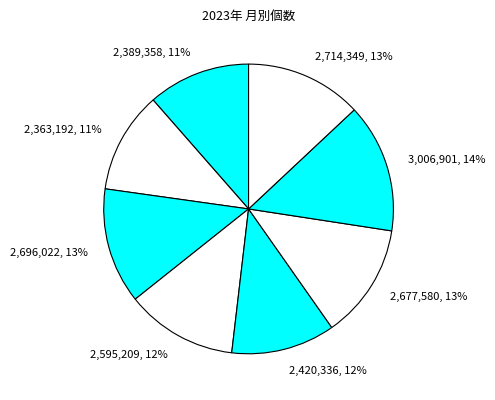

To the nearest percent, what is the difference between the largest and smallest slice percentages?

3%